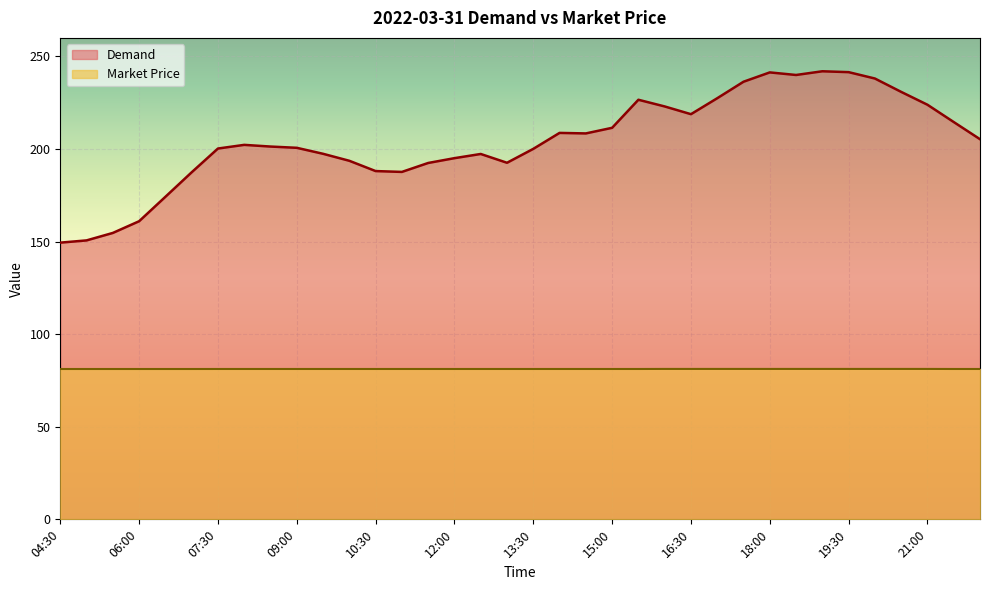

Does the chart display data point markers on the line(s)?

No